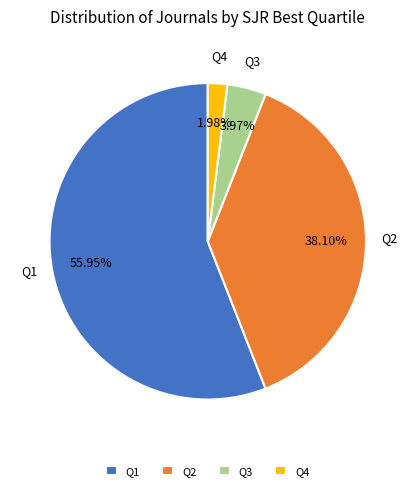

What percentage is NOT represented by Q4?

98.0%